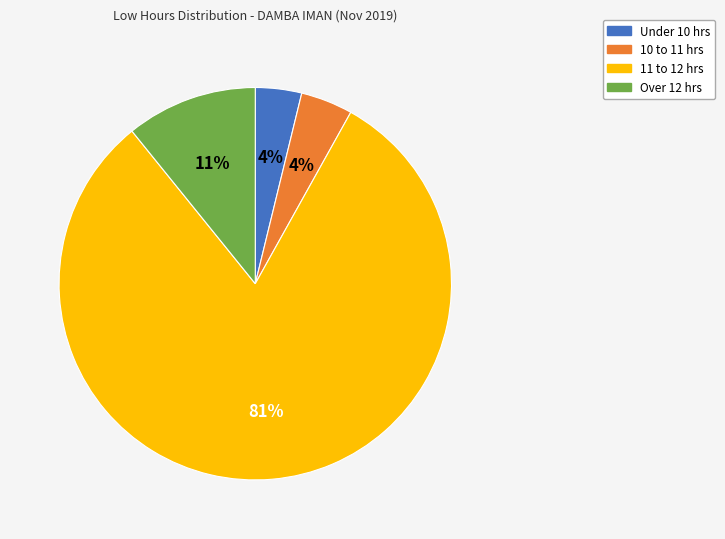

To the nearest percent, what is the average slice percentage?

25%